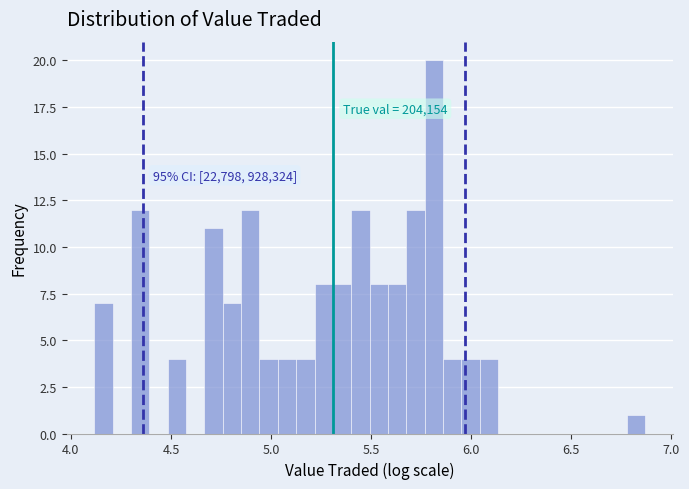

Read against the x-axis, roughly where is the centre of the tallest bar?

5.80